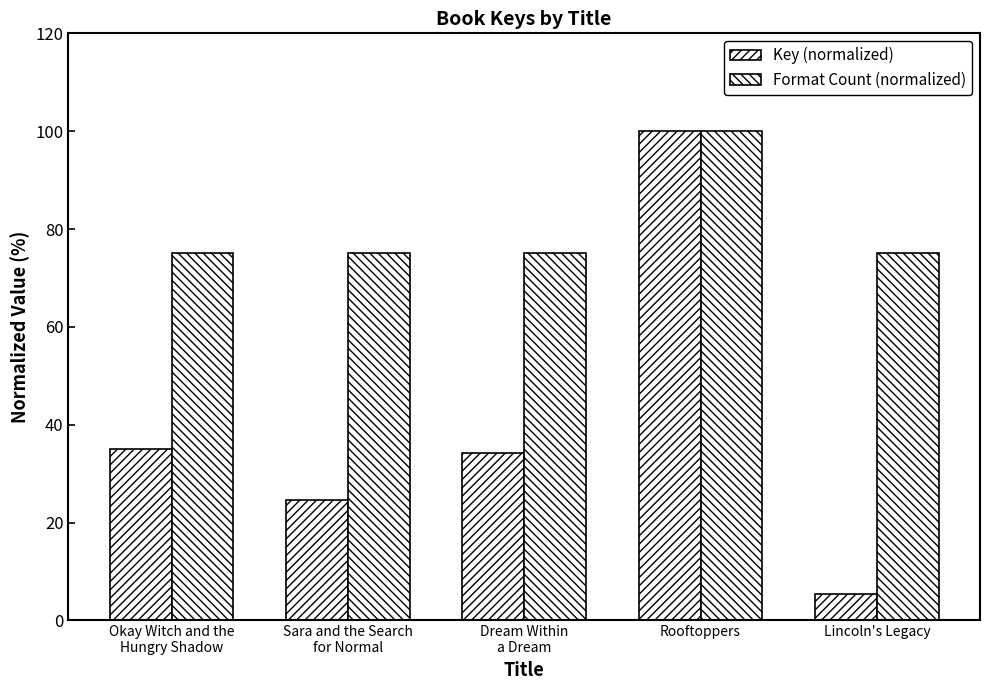

What is the average value of the Format Count (normalized) series?

80.0